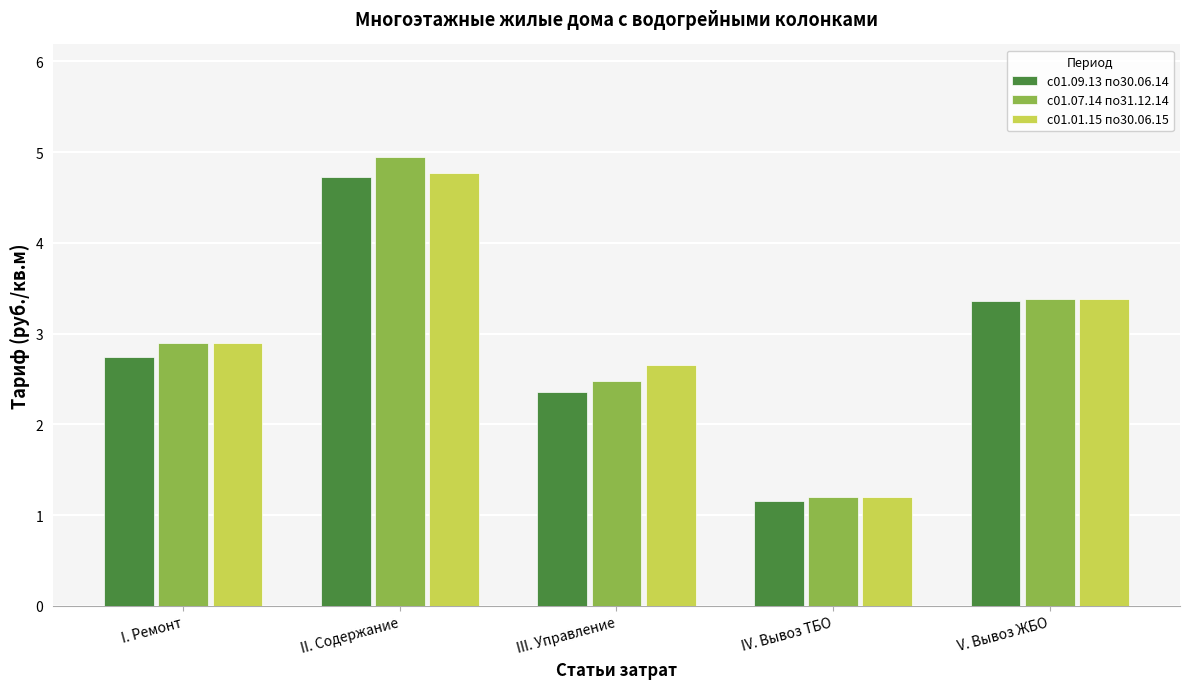

Reading left to right, what are all the values shown in this chart?

с01.09.13 по30.06.14: I. Ремонт=2.7	II. Содержание=4.7	III. Управление=2.4	IV. Вывоз ТБО=1.2	V. Вывоз ЖБО=3.4
с01.07.14 по31.12.14: I. Ремонт=2.9	II. Содержание=5.0	III. Управление=2.5	IV. Вывоз ТБО=1.2	V. Вывоз ЖБО=3.4
с01.01.15 по30.06.15: I. Ремонт=2.9	II. Содержание=4.8	III. Управление=2.7	IV. Вывоз ТБО=1.2	V. Вывоз ЖБО=3.4